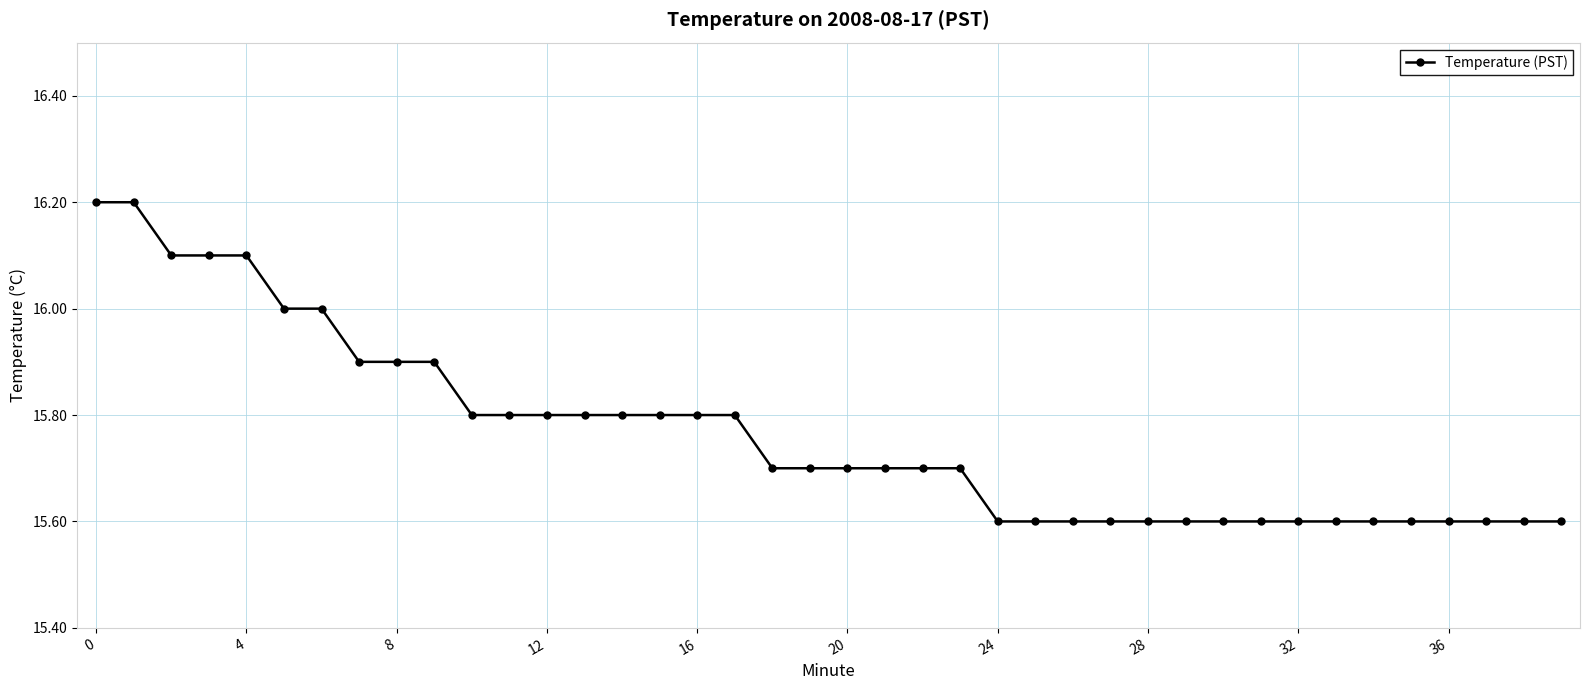

What is the minimum value shown in the chart?

15.6